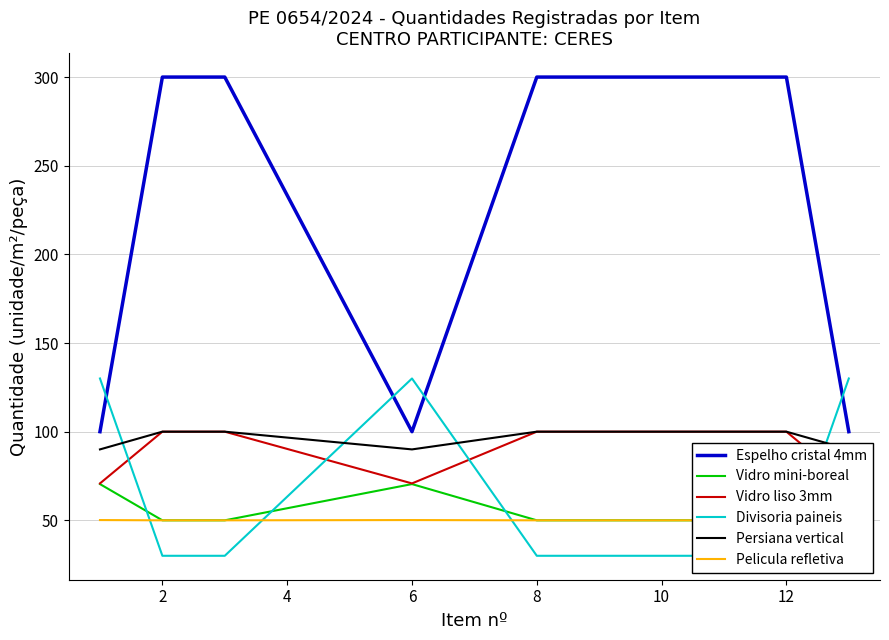

How many interior local valleys does the Vidro liso 3mm series have?

1